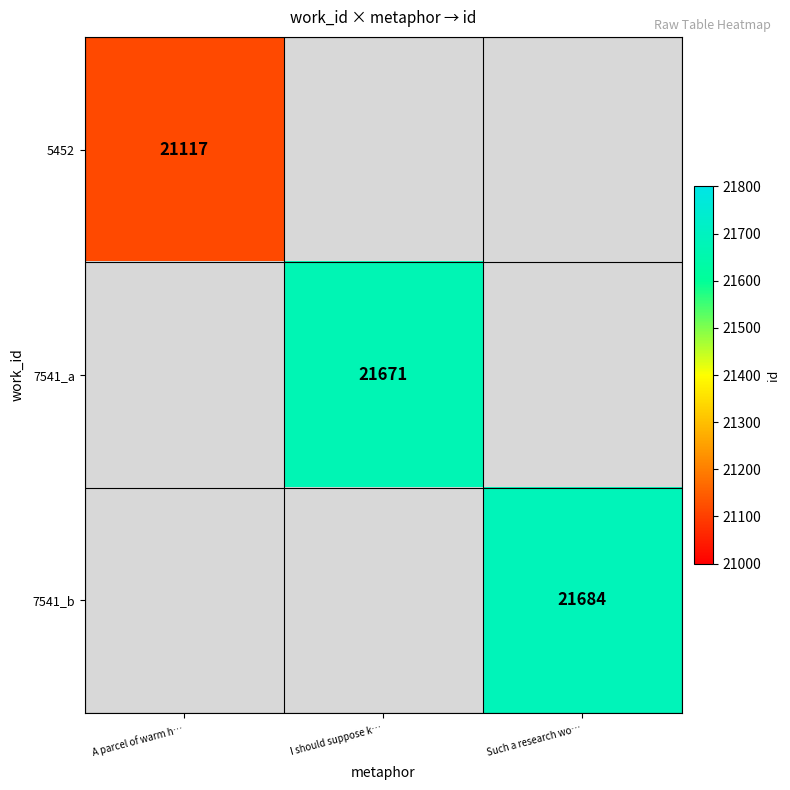

The value of 7541_a at I should suppose k… is 21671. True or false?

True